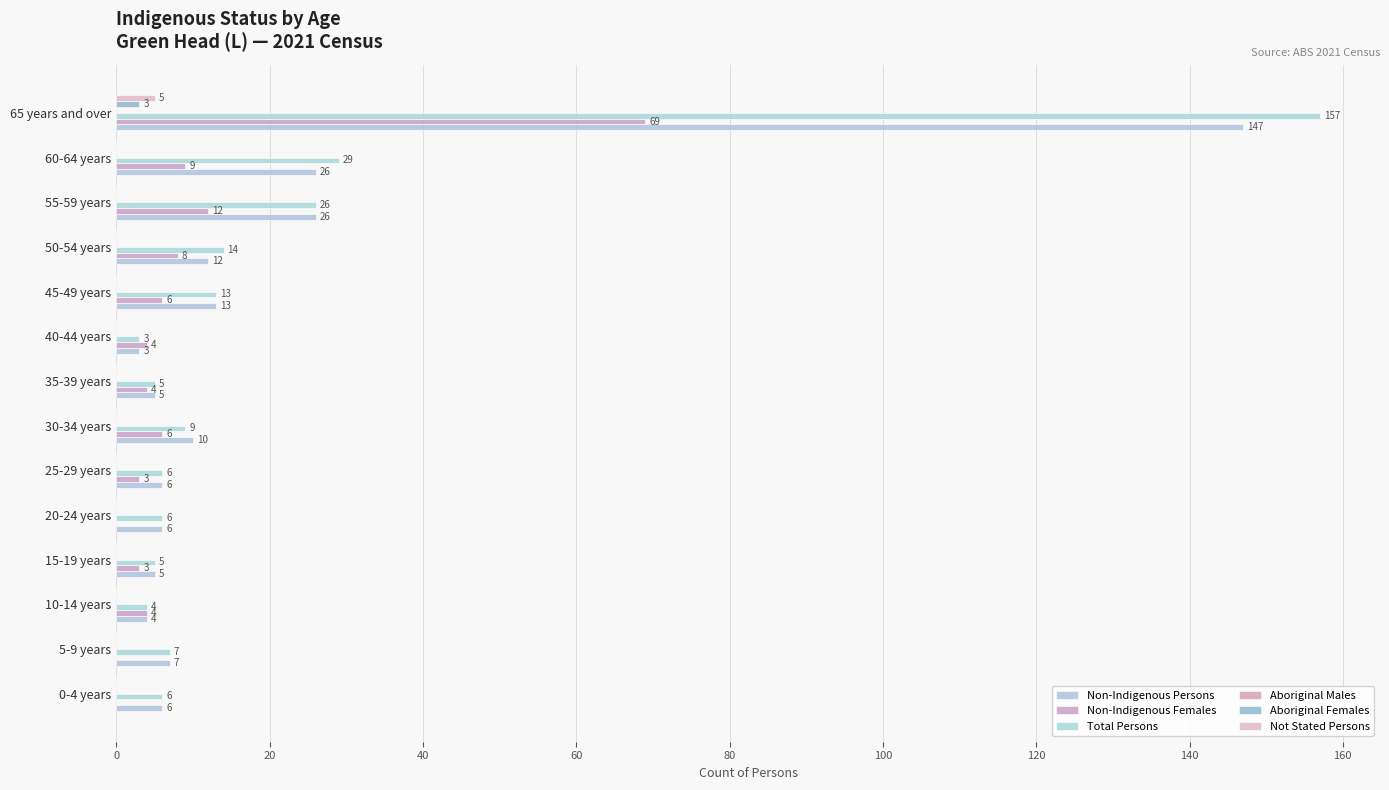

Count the number of data series in this chart.

5